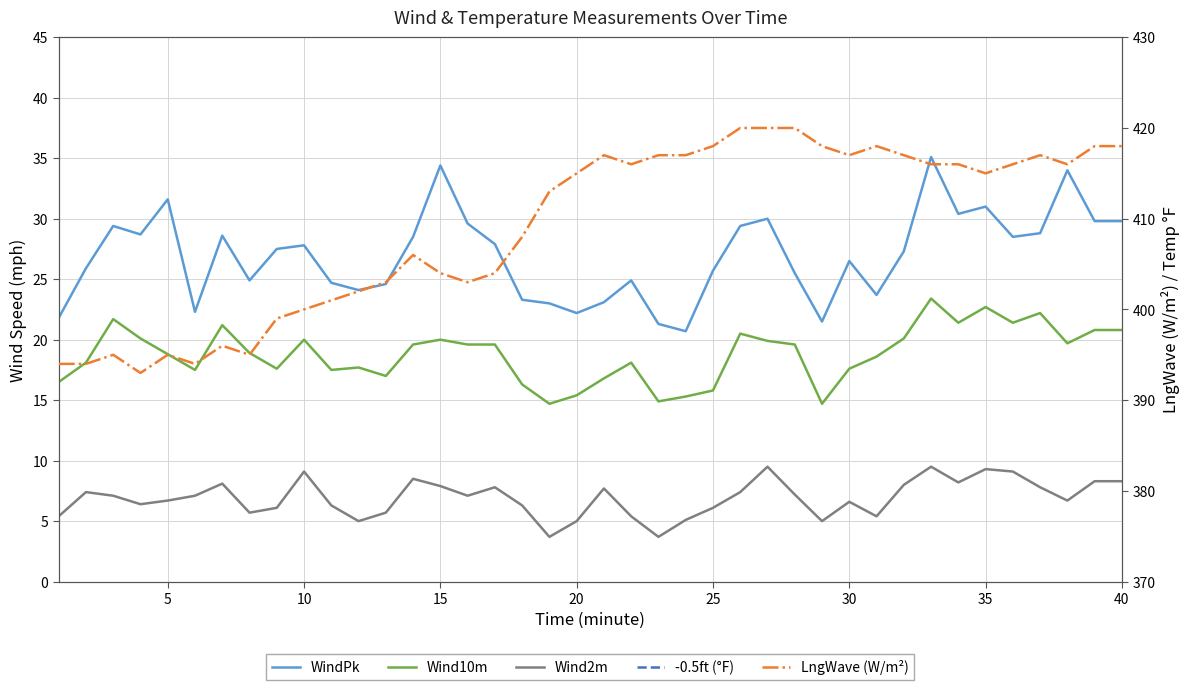

True or false: WindPk and -0.5ft (°F) intersect in this chart.

False